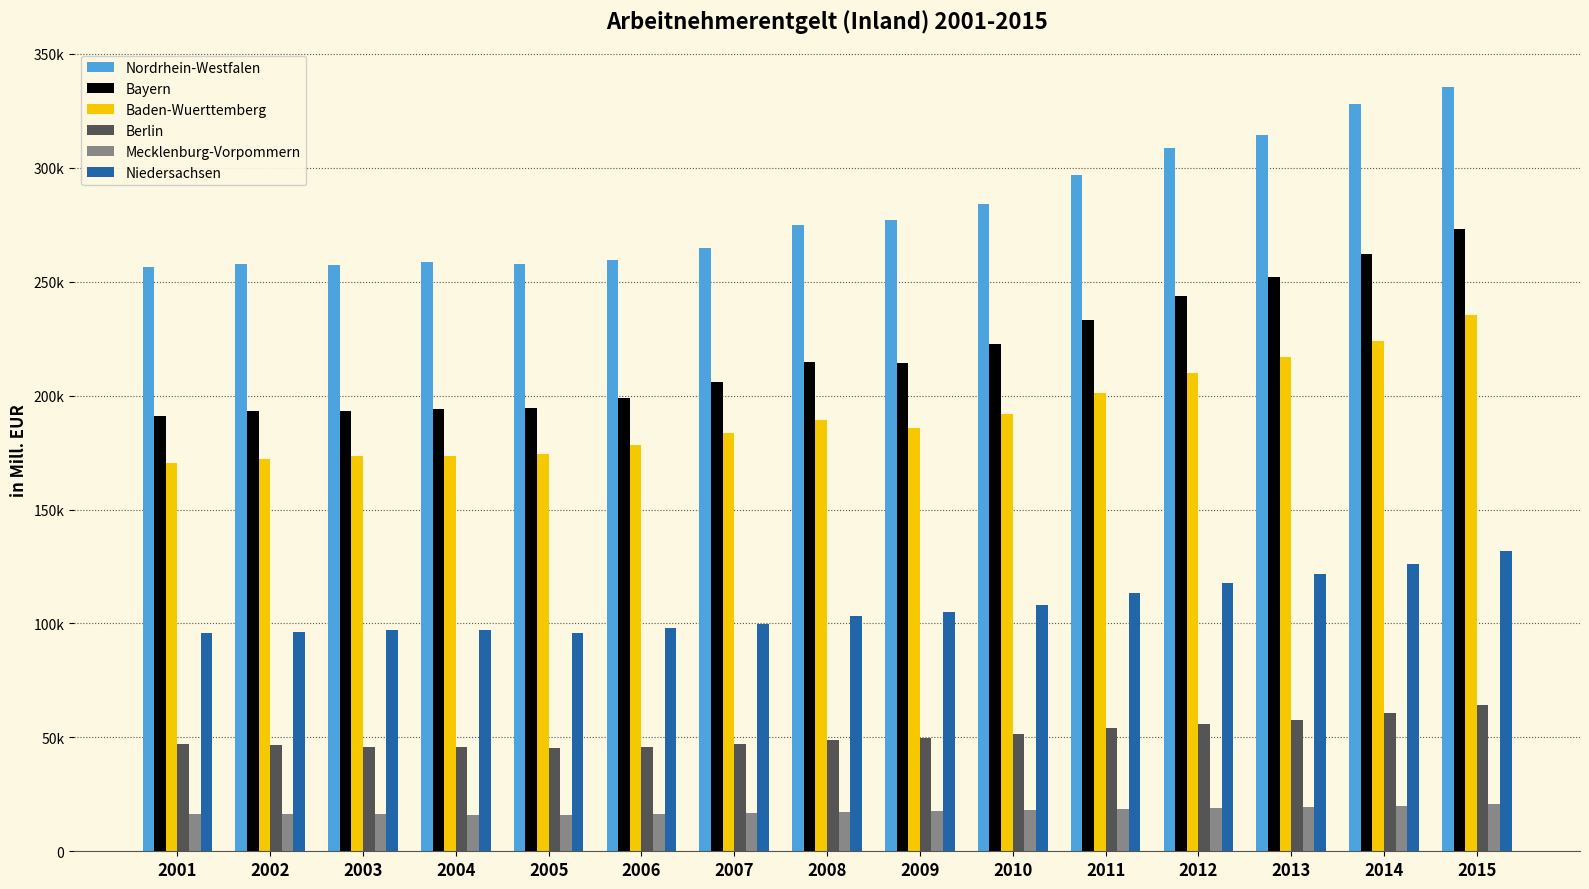

What are all the series names shown in the legend?

Nordrhein-Westfalen, Bayern, Baden-Wuerttemberg, Berlin, Mecklenburg-Vorpommern, Niedersachsen